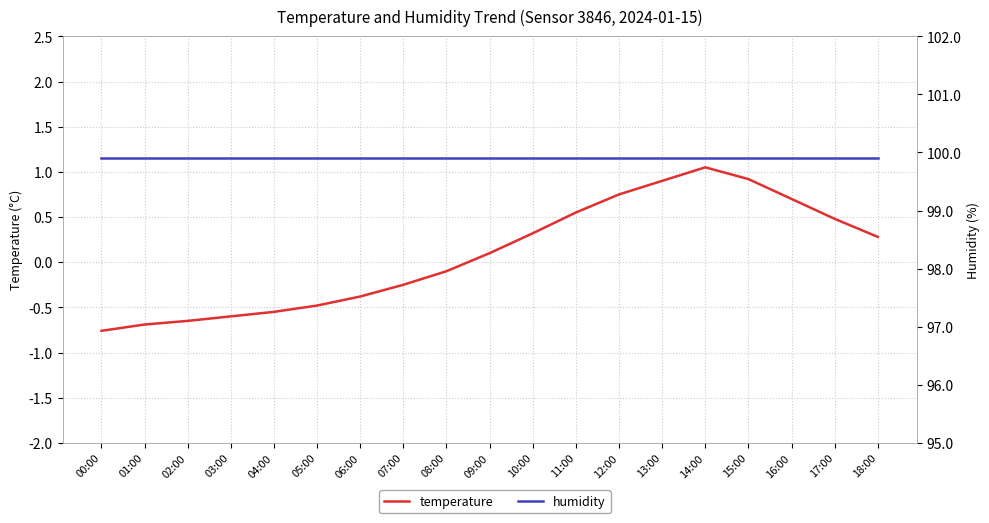

What is the highest value of the humidity series?

99.9